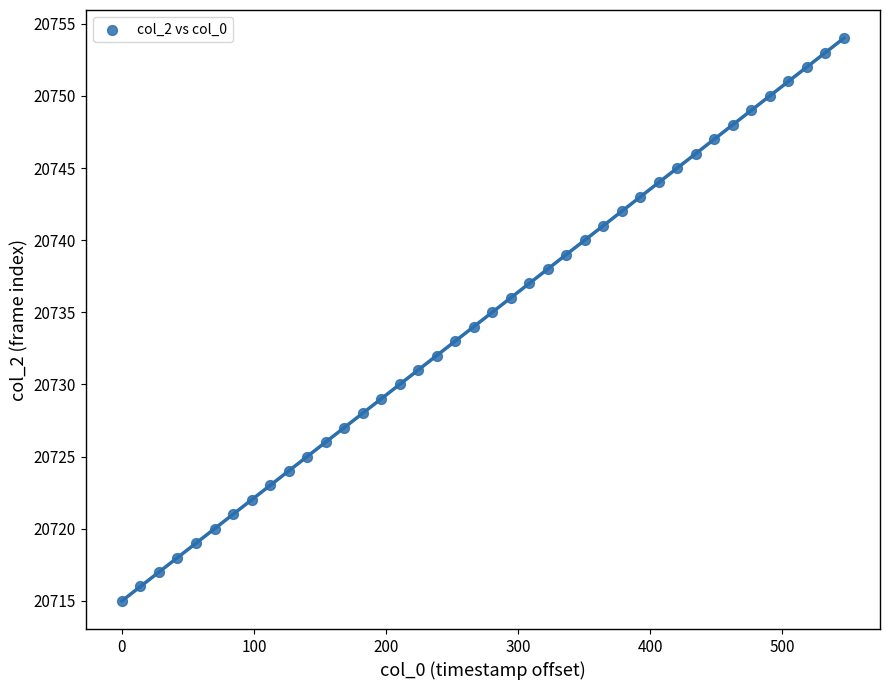

What is the range of Y values (max minus min)?

39